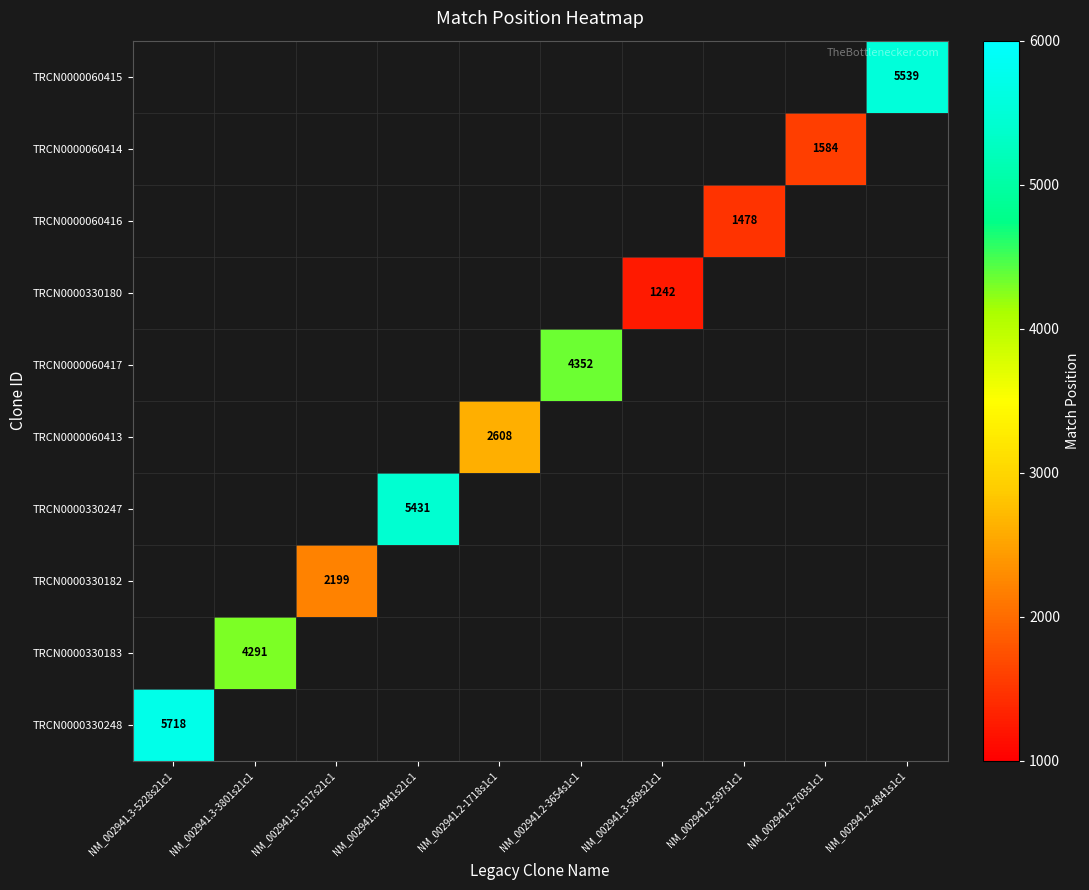

The value of TRCN0000330183 at NM_002941.3-3801s21c1 is 4291. True or false?

True